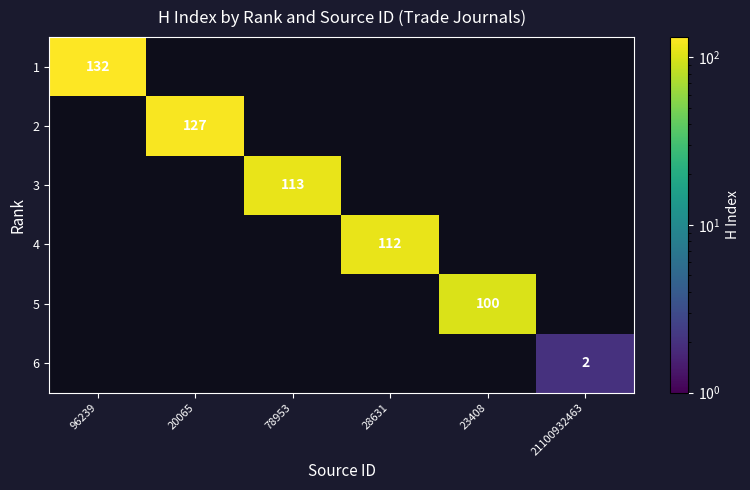

Which label corresponds to the largest value in the chart?

96239